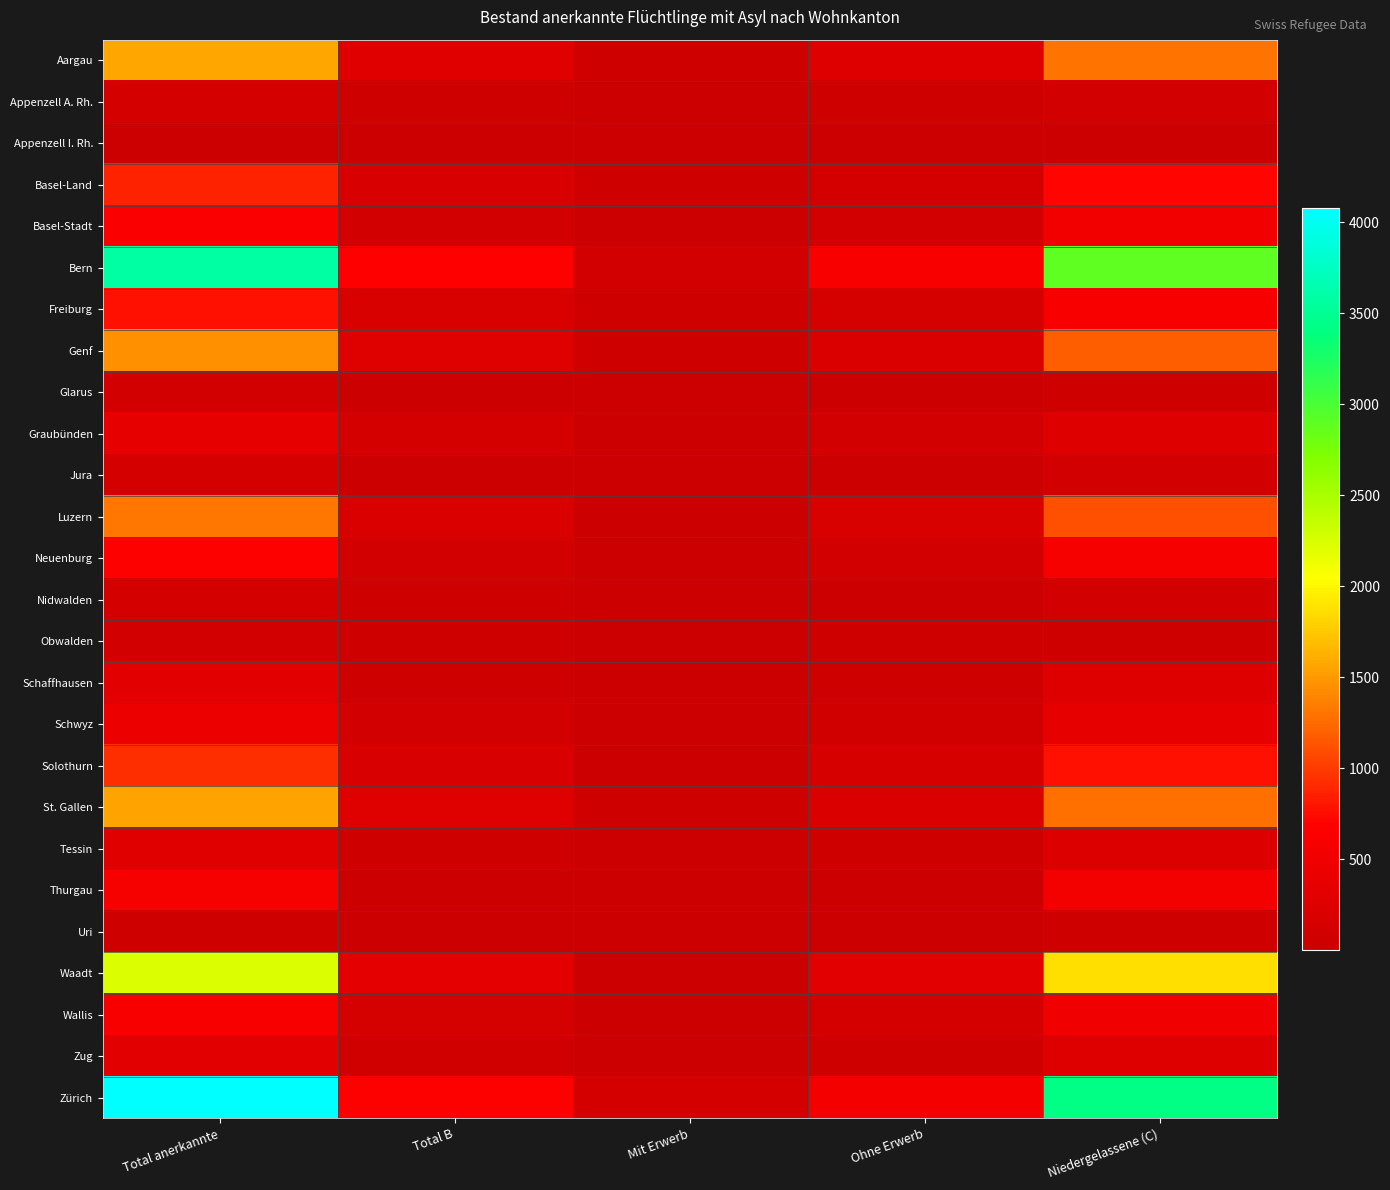

What is the minimum value shown in the chart?

1